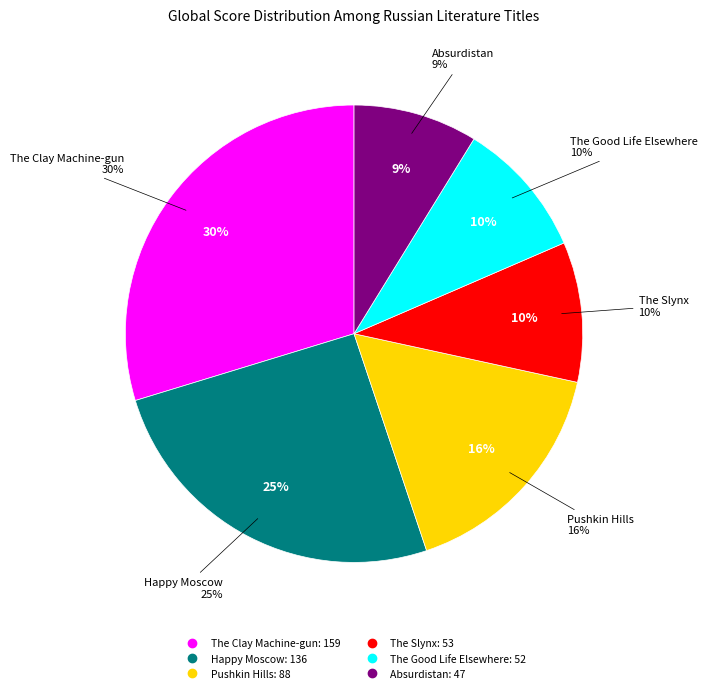

What is the change in value from Happy Moscow to The Slynx?

-83